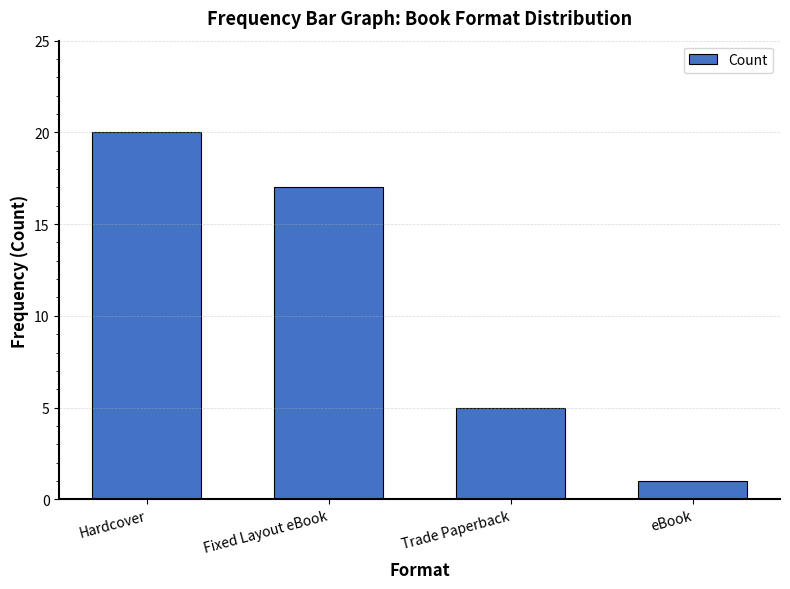

What is the sum of all values?

43